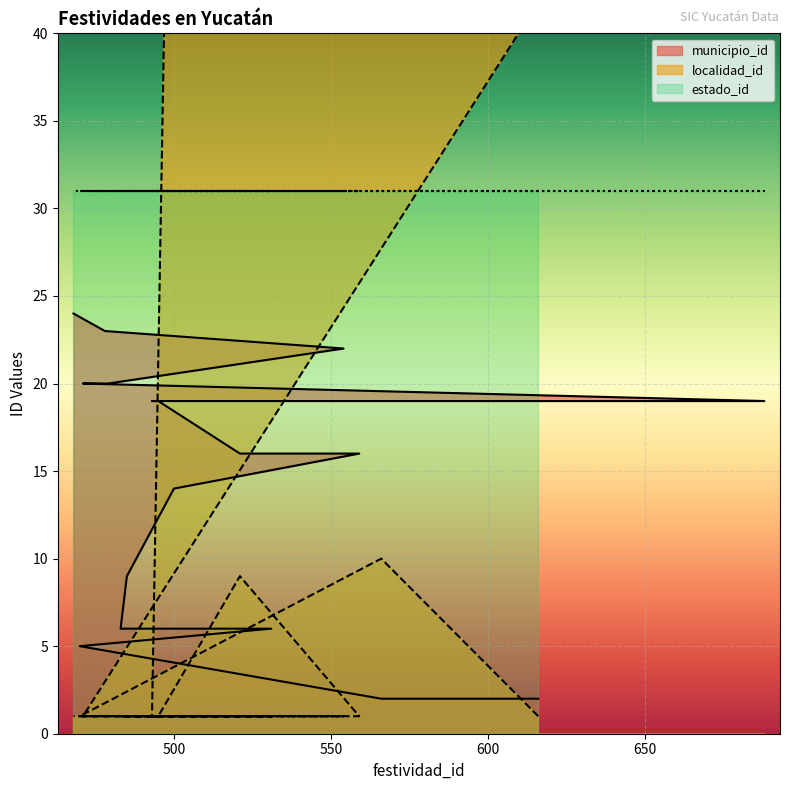

After their last crossing, which series has the higher values: localidad_id or municipio_id?

municipio_id